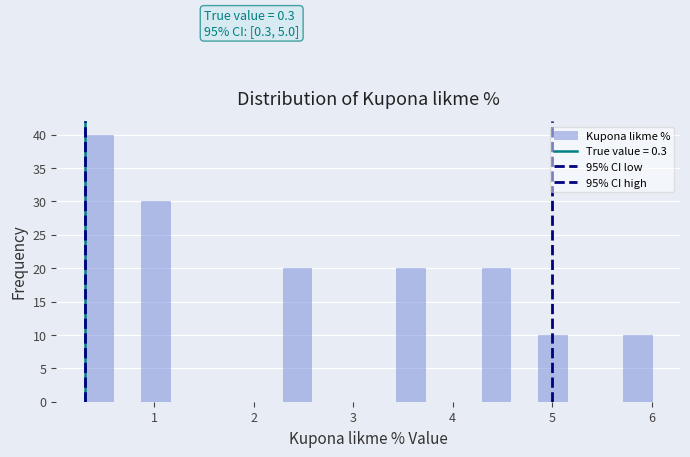

Read against the x-axis, roughly where is the centre of the tallest bar?

0.4